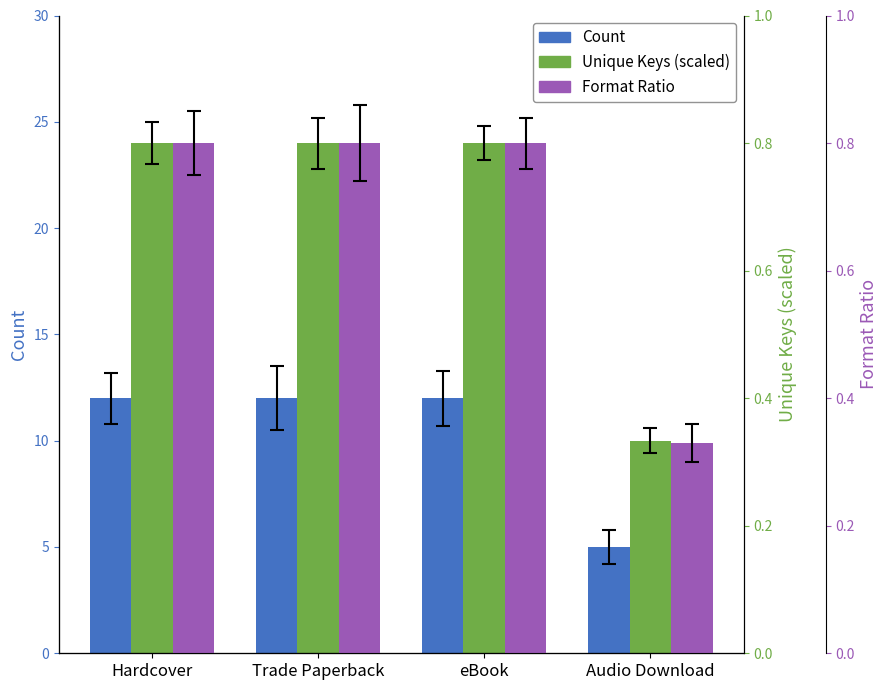

Rank the categories by Format Ratio value from lowest to highest.

Audio Download, Hardcover, Trade Paperback, eBook